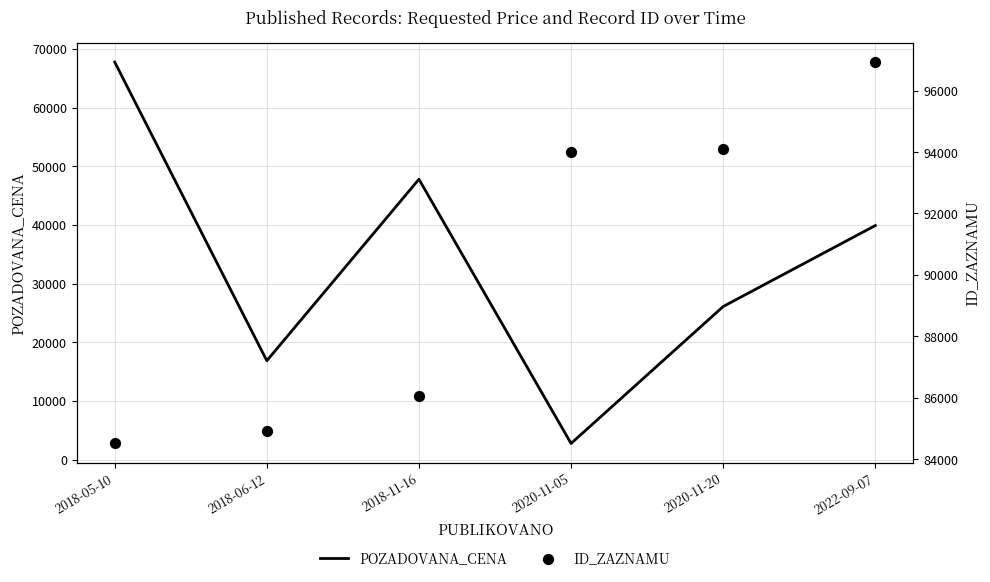

Which series contains the highest Y value?

ID_ZAZNAMU